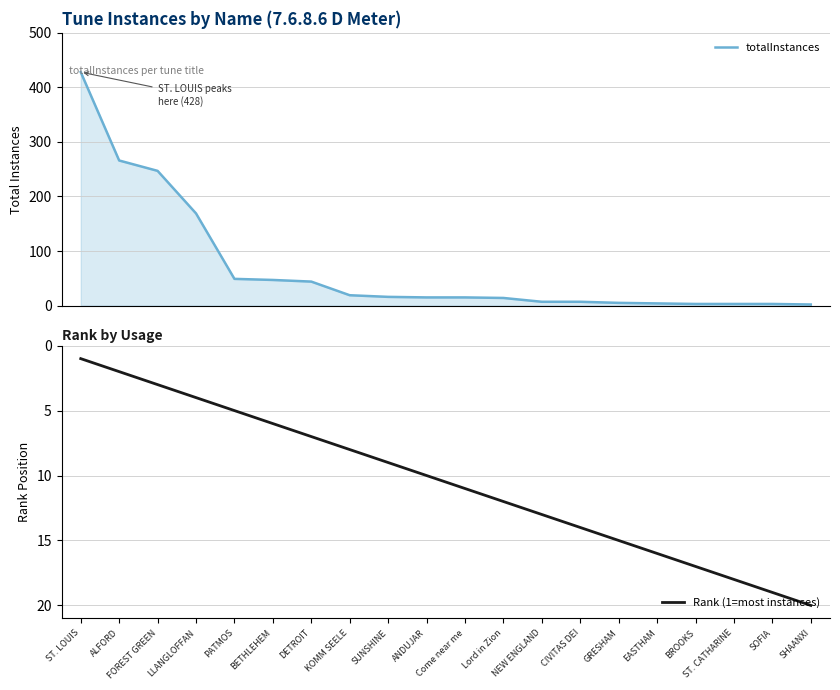

At Lord in Zion, list the series in order from smallest to largest.

Rank (1=most instances), totalInstances